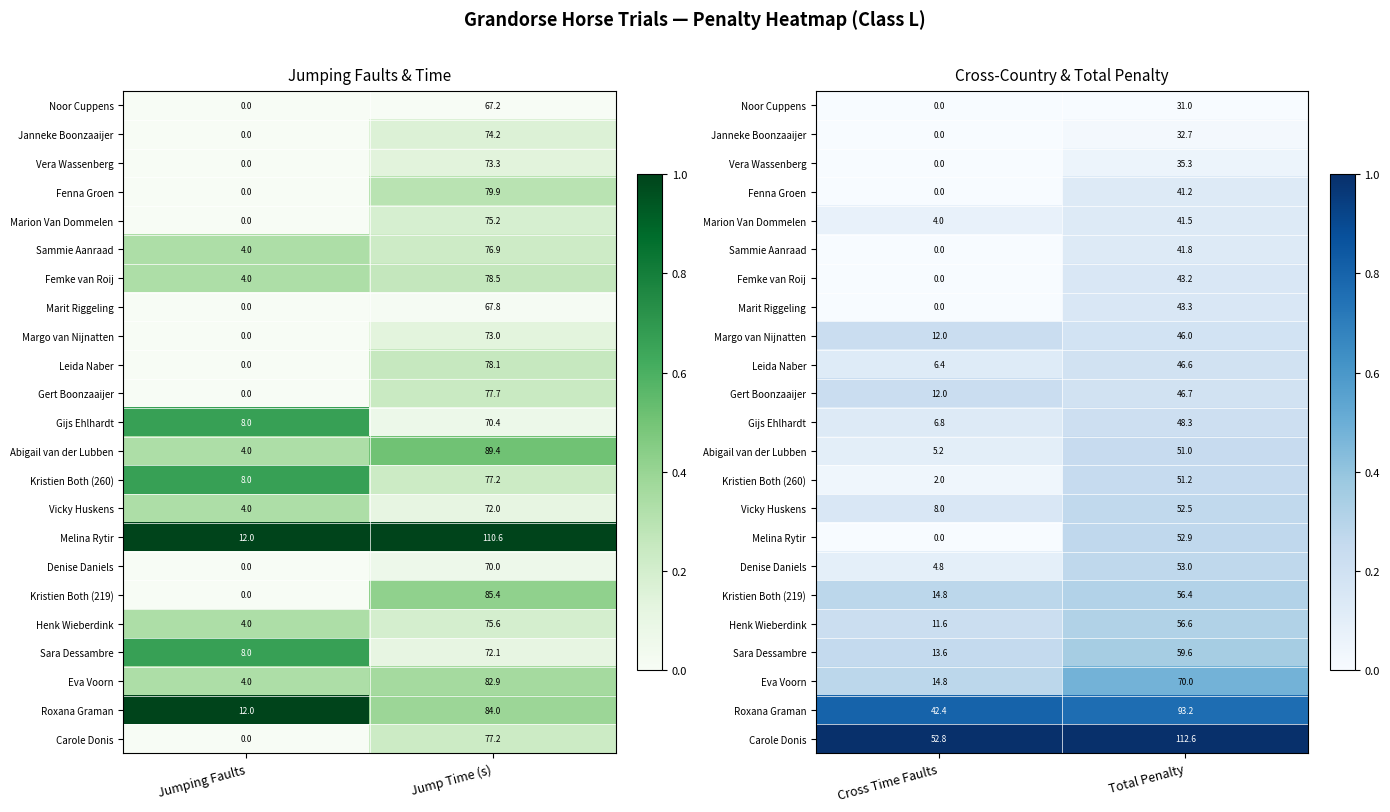

At how many categories does at least one series exceed 0?

2